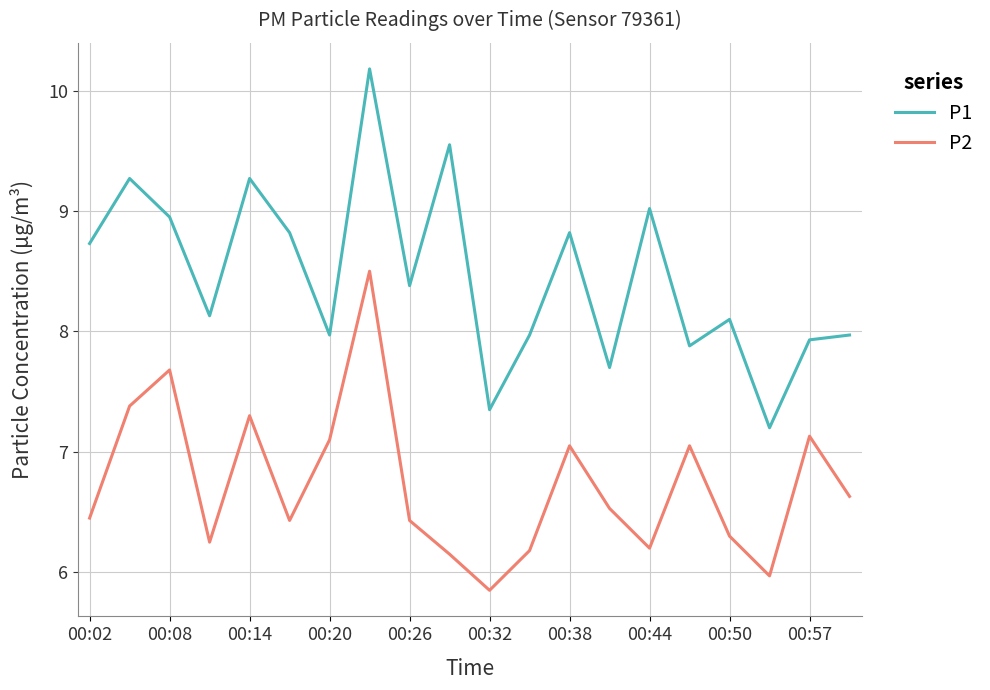

Which series has the largest total across all categories?

P1